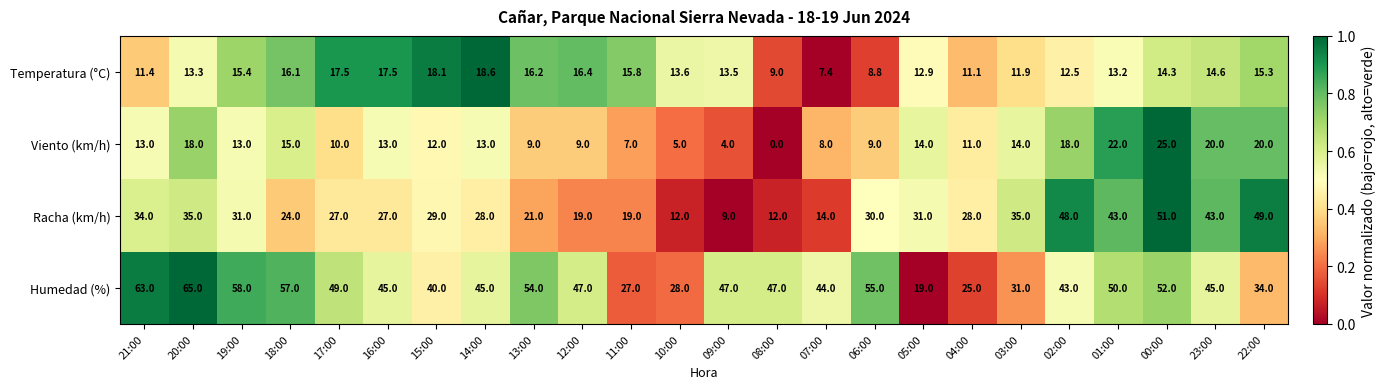

Rank the series at 11:00 from highest to lowest value.

Humedad (%), Racha (km/h), Temperatura (°C), Viento (km/h)